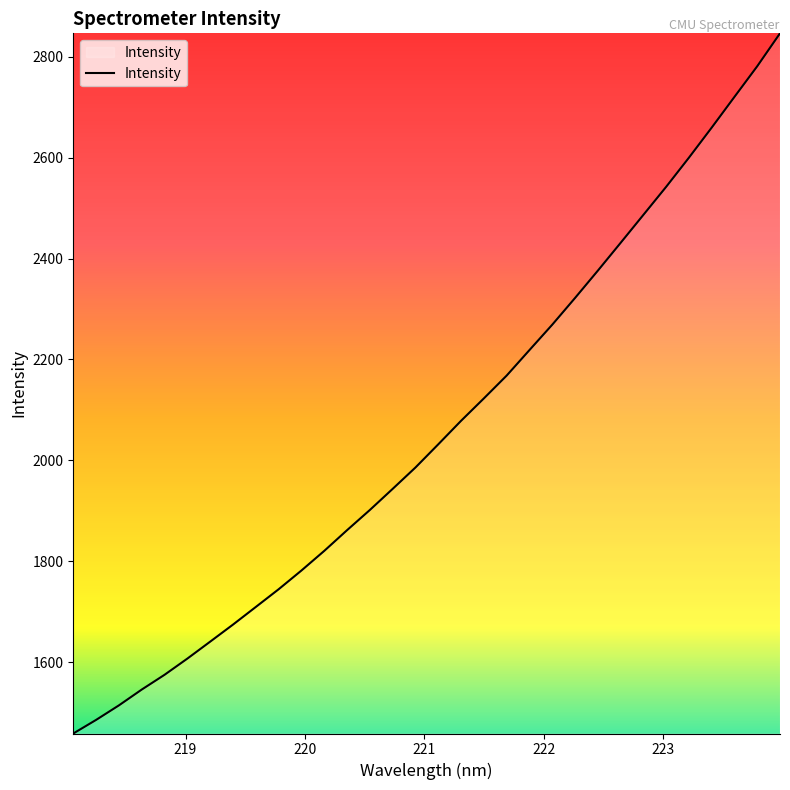

What is the maximum value shown in the chart?

2846.4